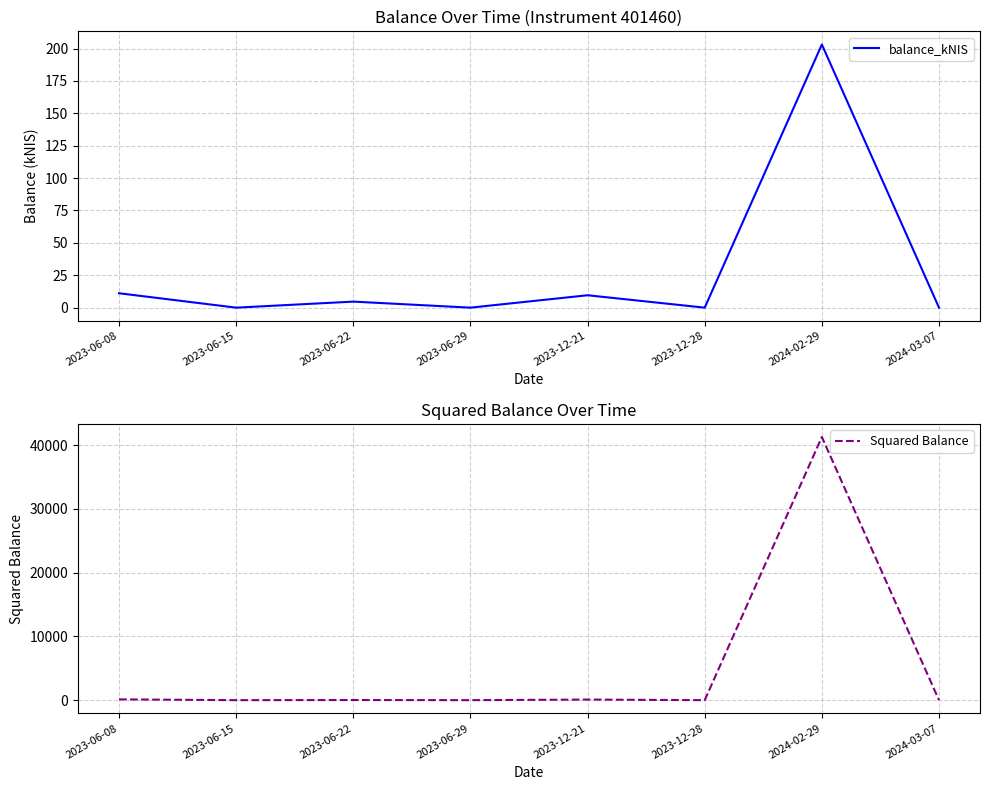

What is the difference between the balance_kNIS values at 2024-03-07 and 2023-06-22?

4.7